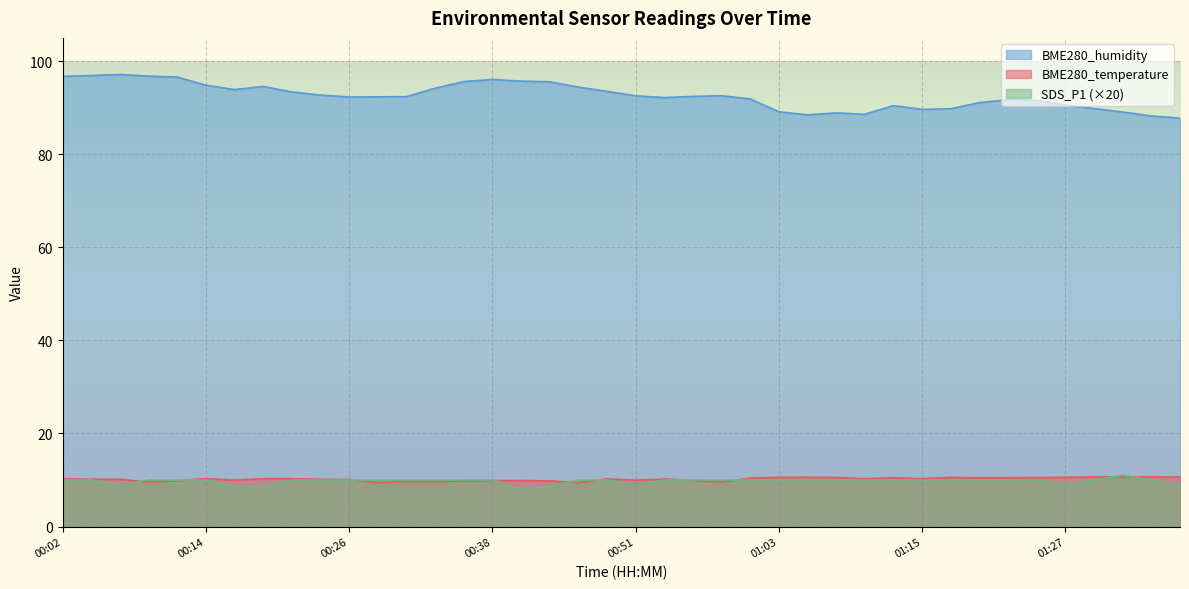

How many lines are shown in the chart?

3